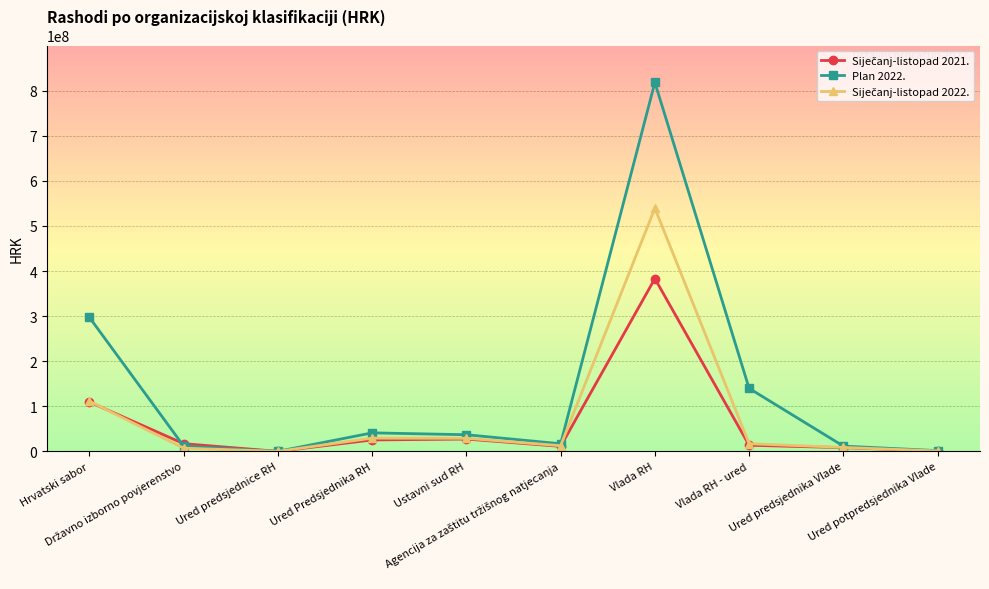

Which series has the largest range (max minus min)?

Plan 2022.